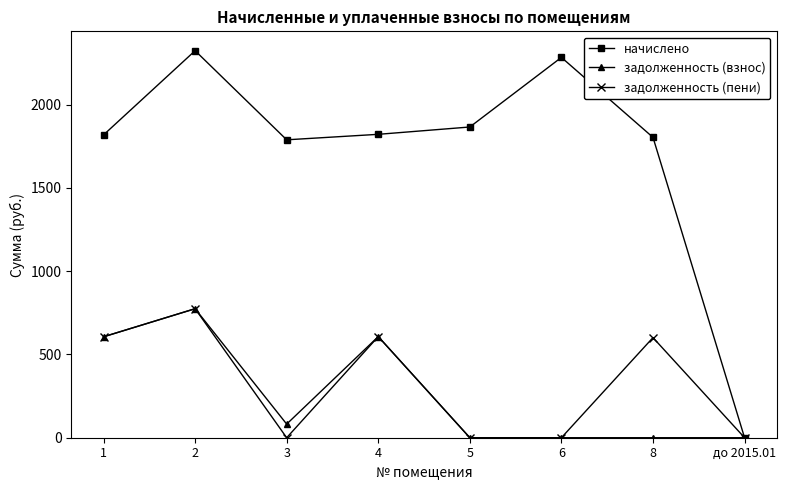

The value of задолженность (взнос) at 5 is 335.4. True or false?

False